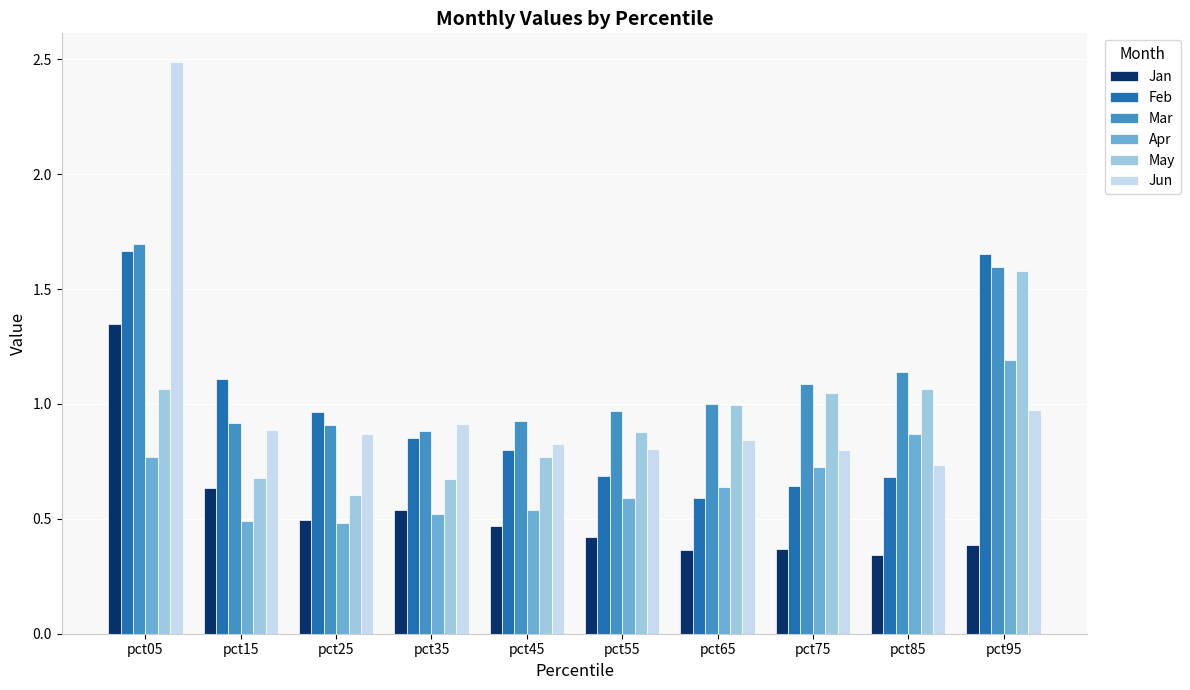

True or false: Jun has a value of 1.2 at pct85.

False